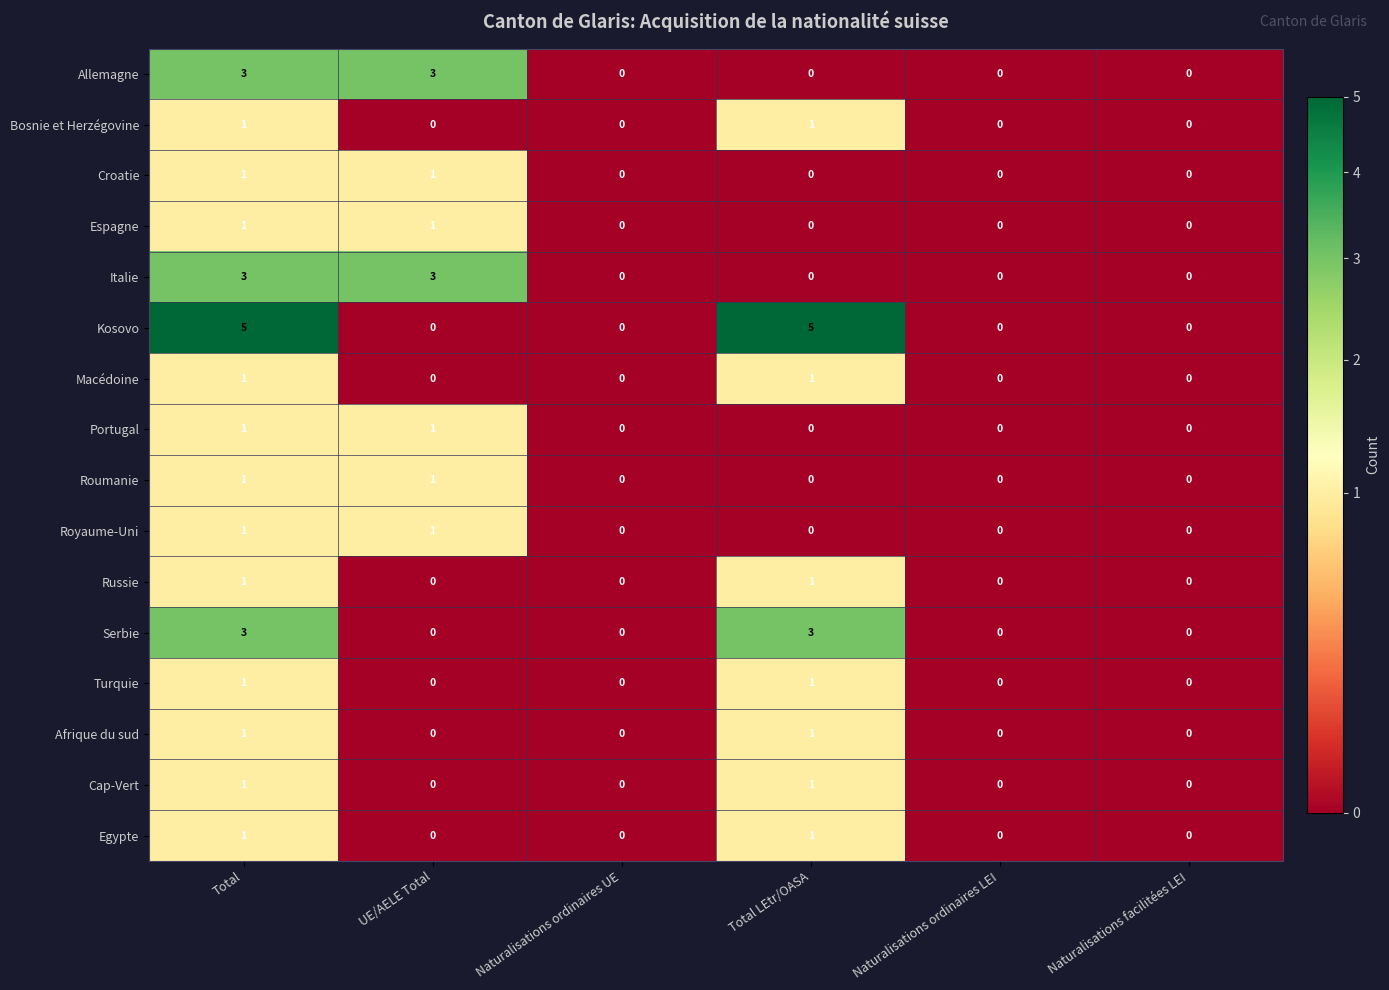

Is it true that Allemagne equals 3 at Total?

True